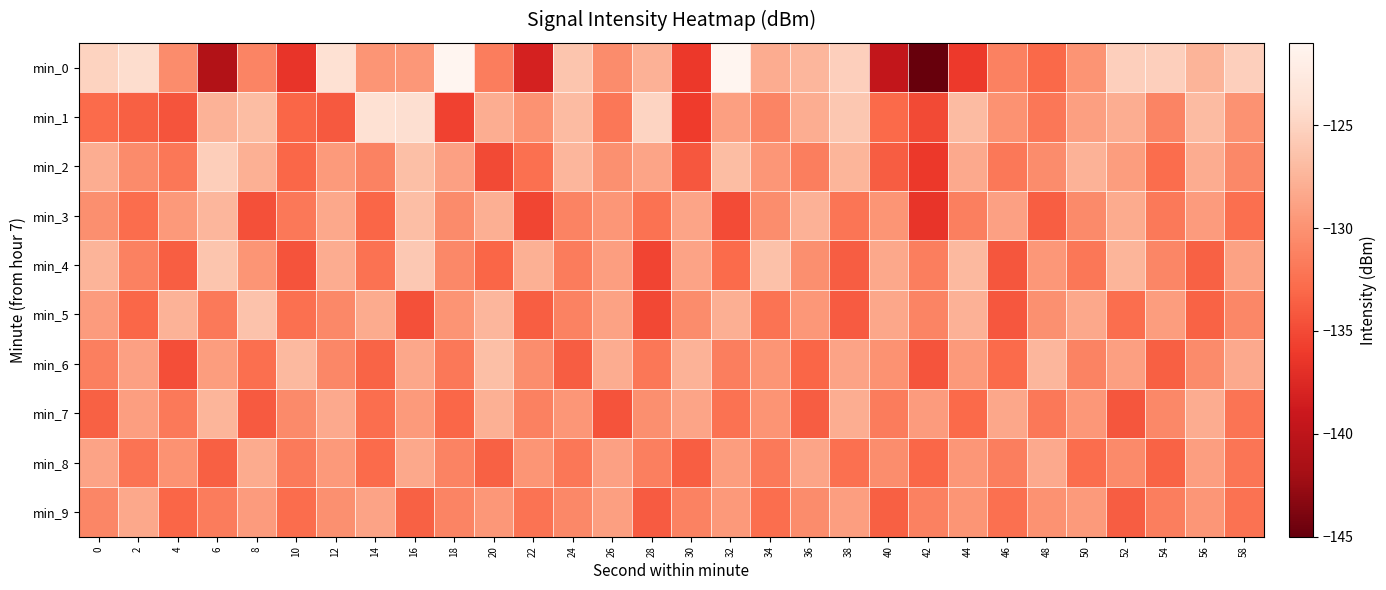

Which series has the widest spread of values?

min_0